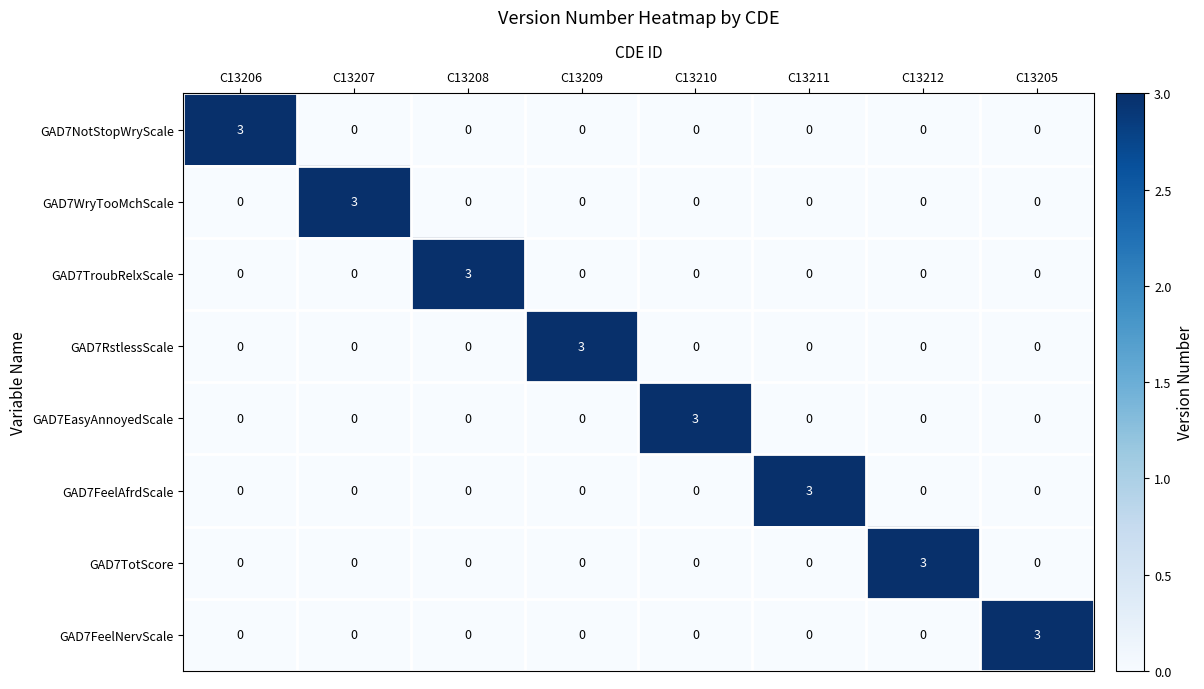

How many data points in GAD7WryTooMchScale are above 0?

1